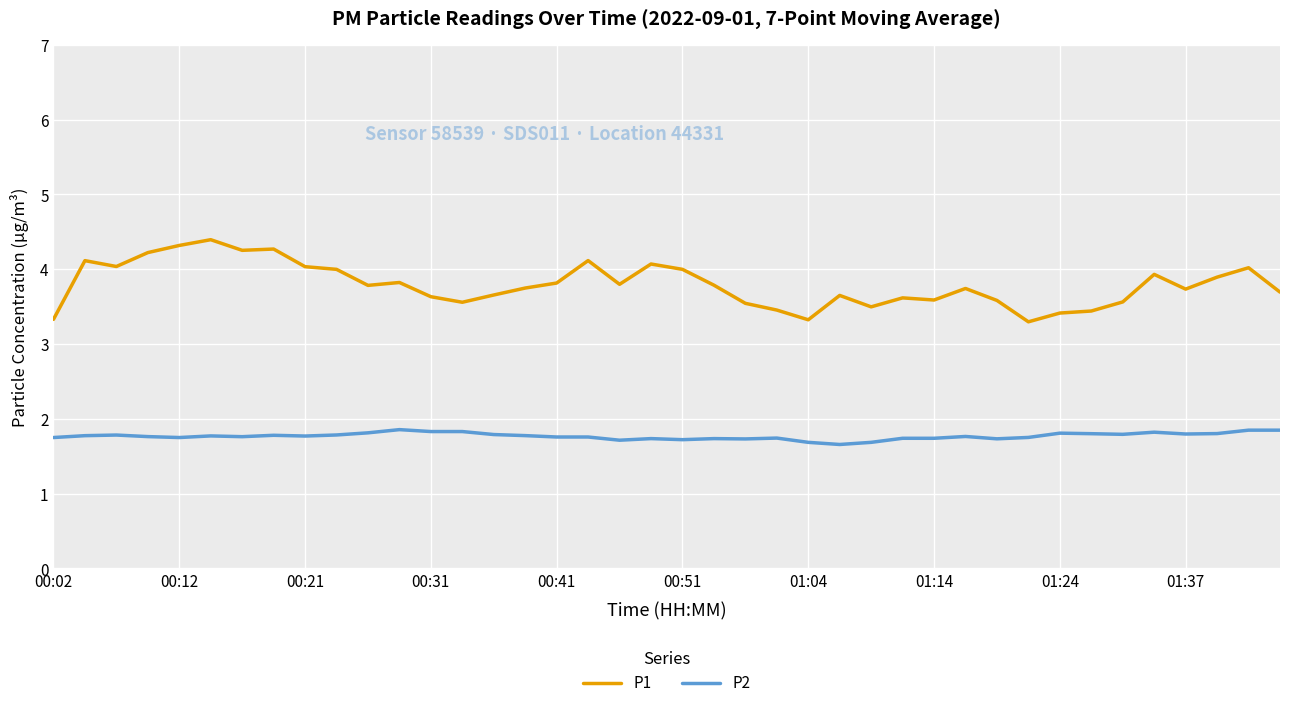

Rank the series by their maximum value, from lowest to highest.

P2, P1